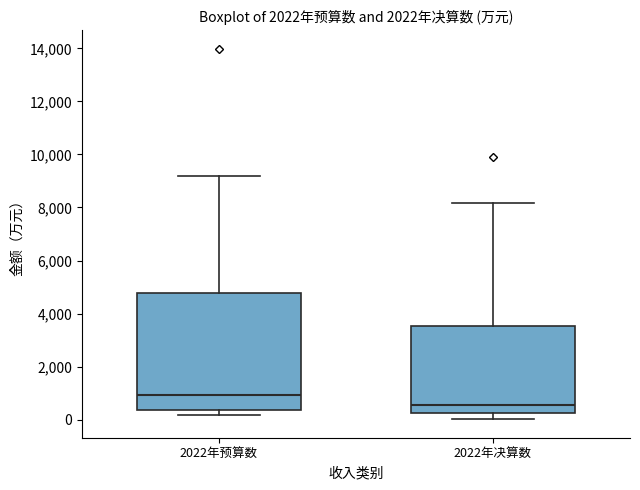

Reading left to right, read every box against the y-axis: the position of its median line, the range the box covers, and the ends of its whiskers. The values are not printed on the chart, so give them approximately, as read against the axis.

2022年预算数: median 1000, box 400 to 4800, whiskers 200 to 9200
2022年决算数: median 600, box 200 to 3600, whiskers 0 to 8200